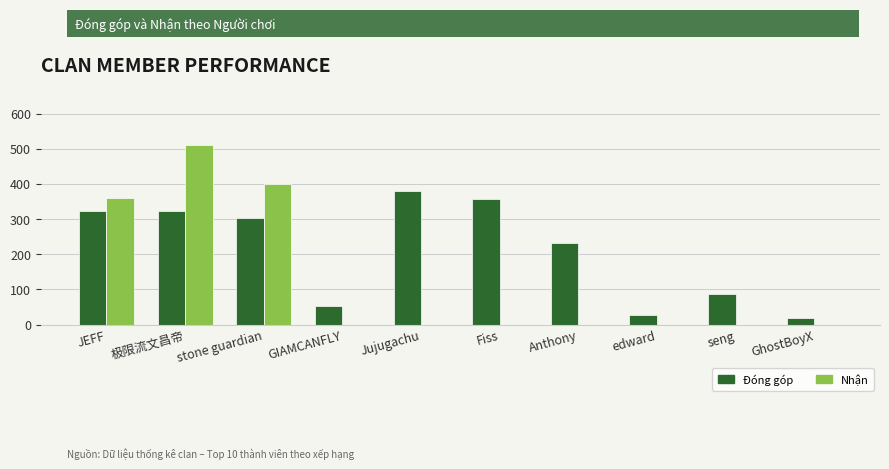

What is the sum of the Đóng góp values at GIAMCANFLY and JEFF?

376